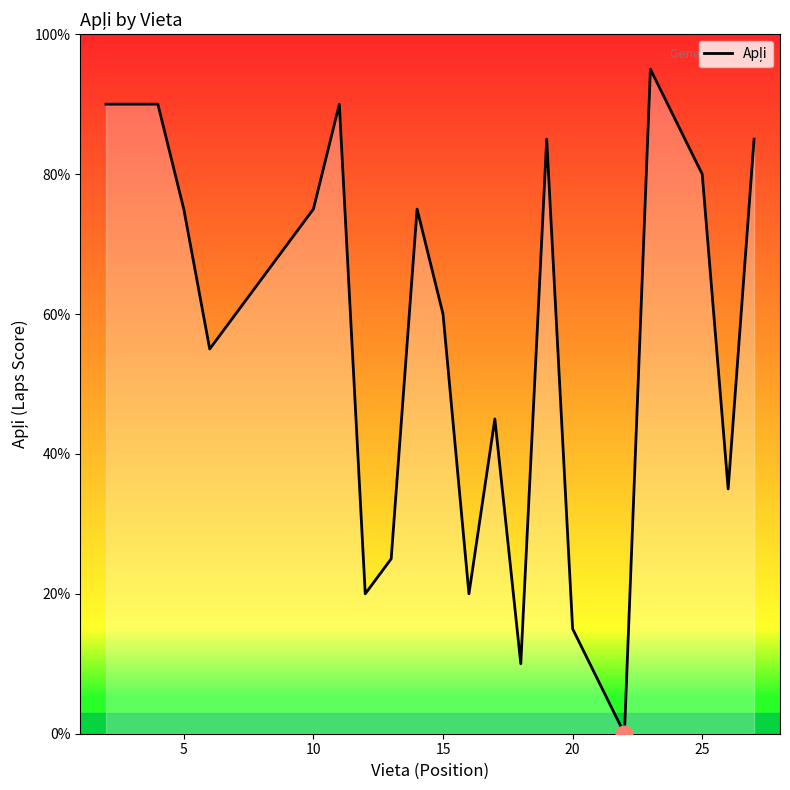

What is the maximum value shown in the chart?

95